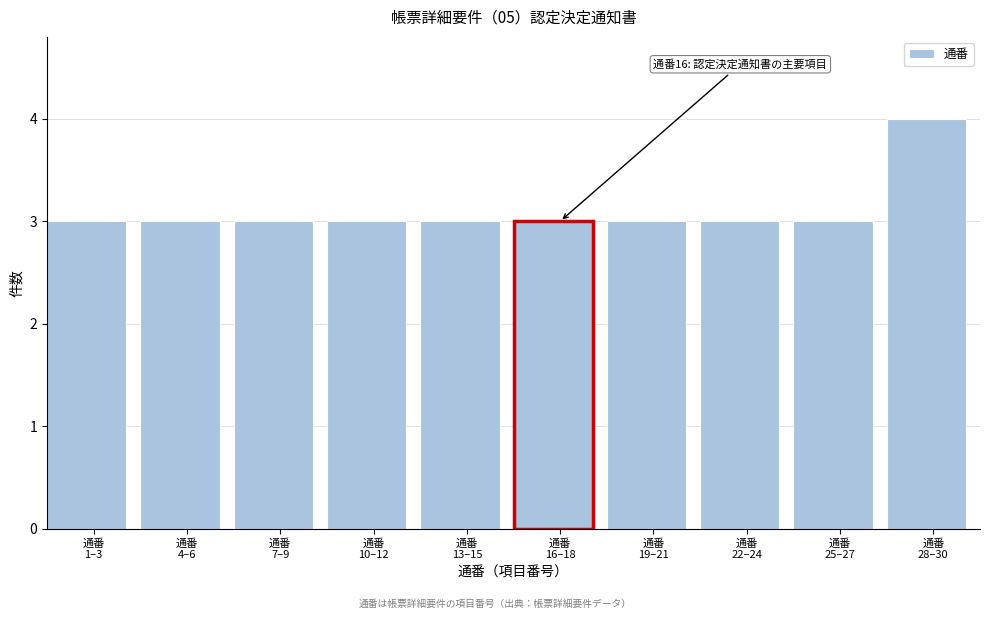

Reading left to right, extract all data points from this chart.

3	3	3	3	3	3	3	3	3	4